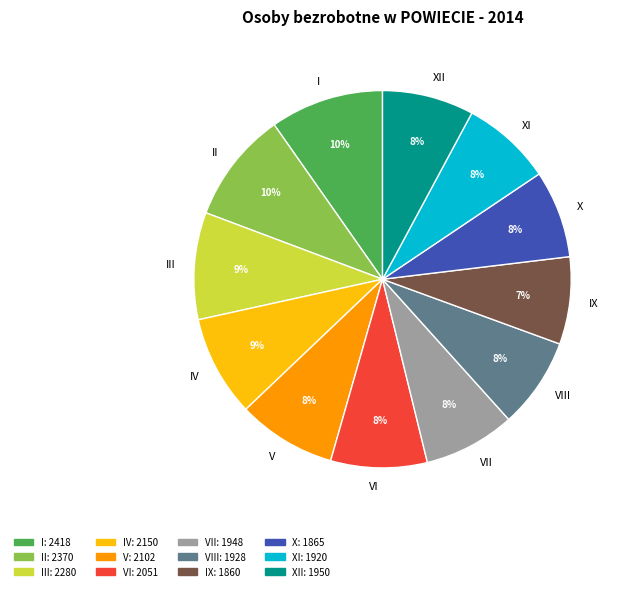

Do VI and VII together represent more than half of the pie?

No